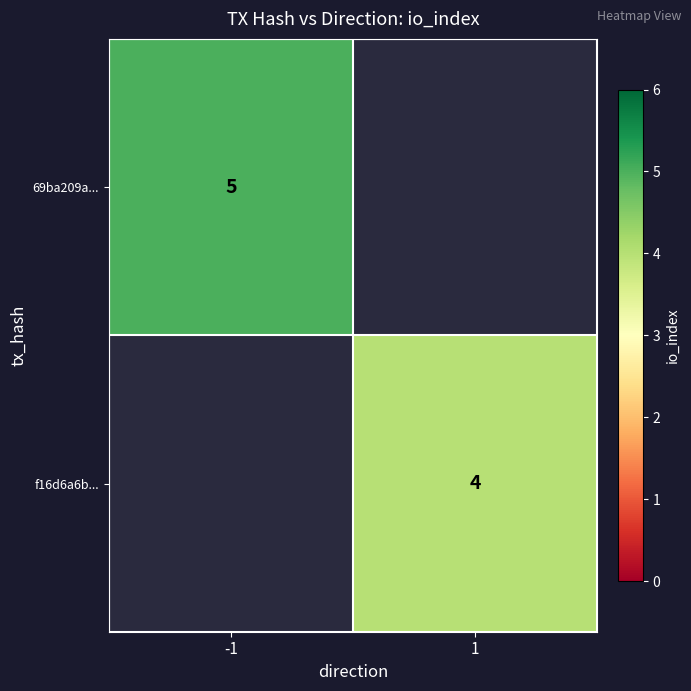

At which label does f16d6a6b... reach its peak?

-1